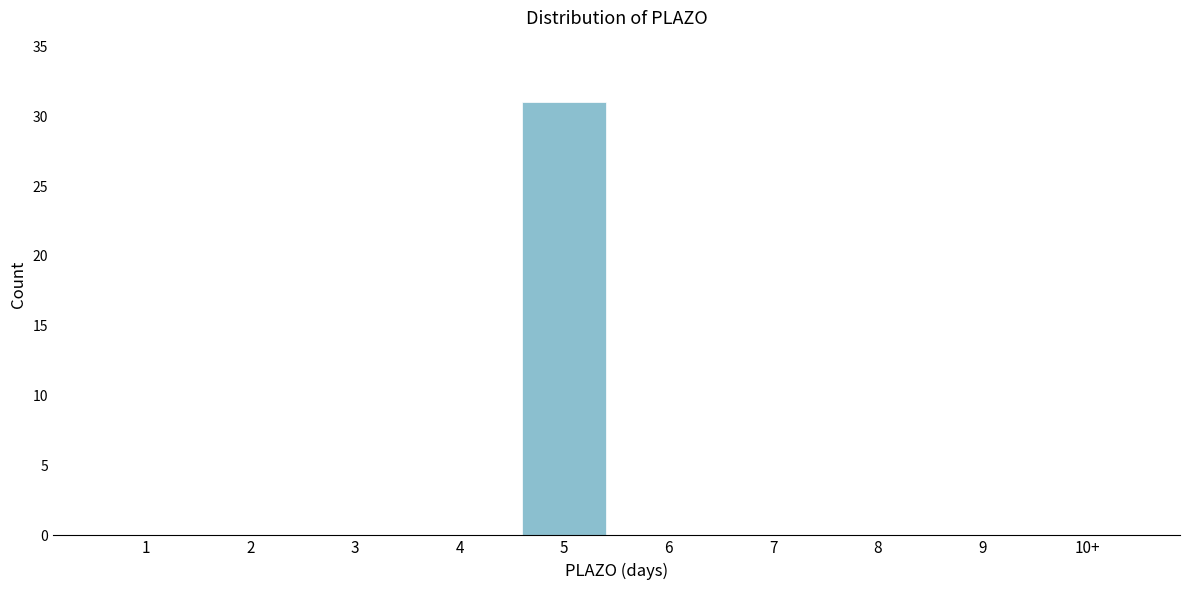

Reading left to right, list all the values displayed in this chart.

1=0	2=0	3=0	4=0	5=31	6=0	7=0	8=0	9=0	10+=0